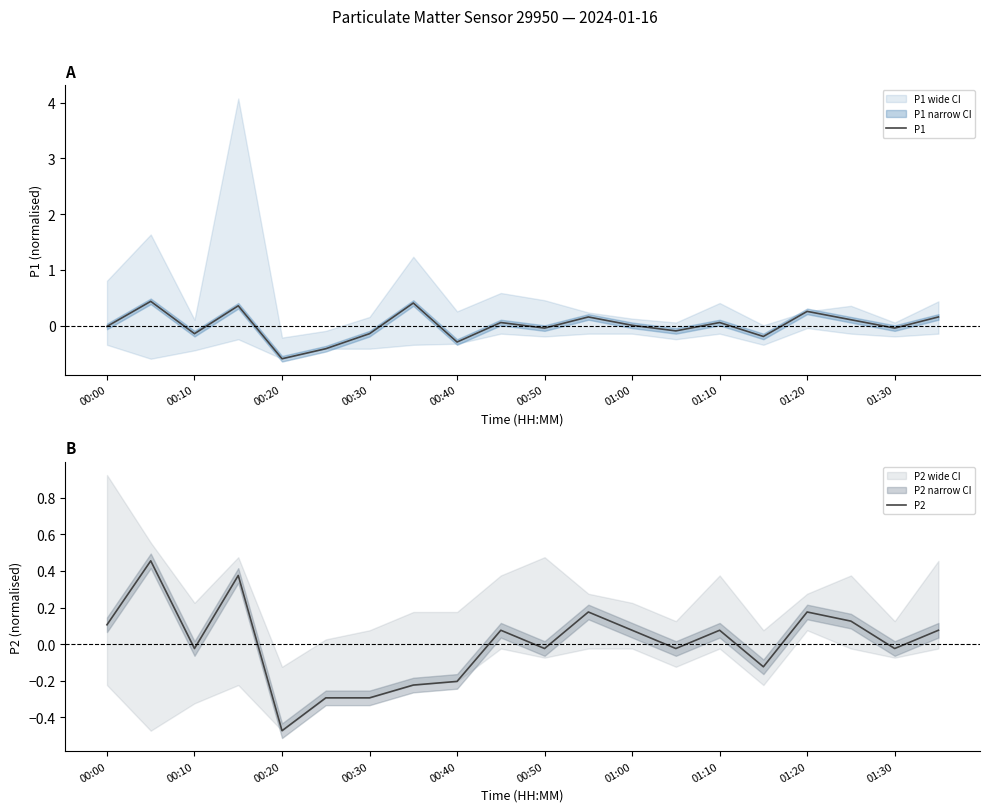

True or false: P1 has a value of -0.0 at 01:30.

True